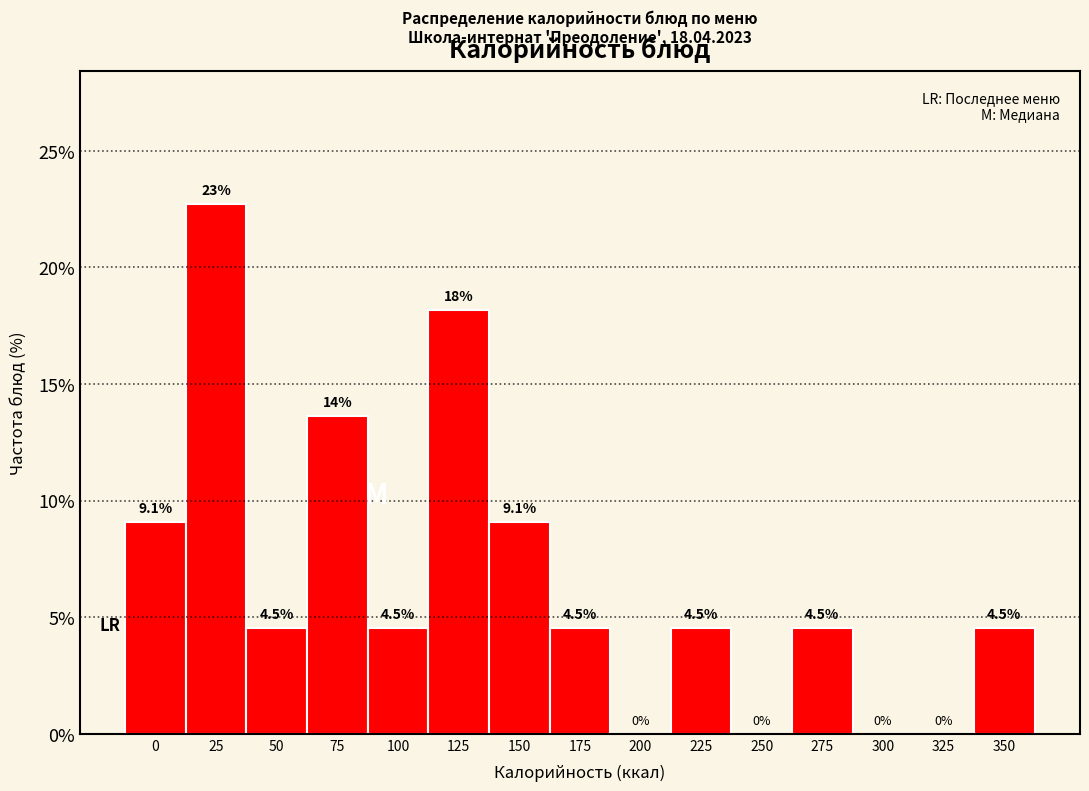

Reading right to left, what are all the values shown in this chart?

350=4.5	325=0.0	300=0.0	275=4.5	250=0.0	225=4.5	200=0.0	175=4.5	150=9.1	125=18.2	100=4.5	75=13.6	50=4.5	25=22.7	0=9.1